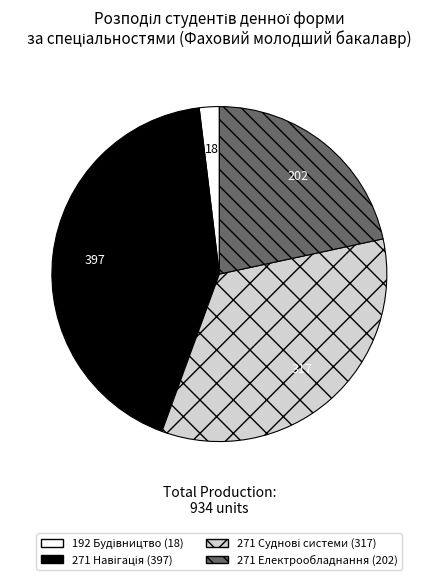

How many segments does this pie chart have?

4